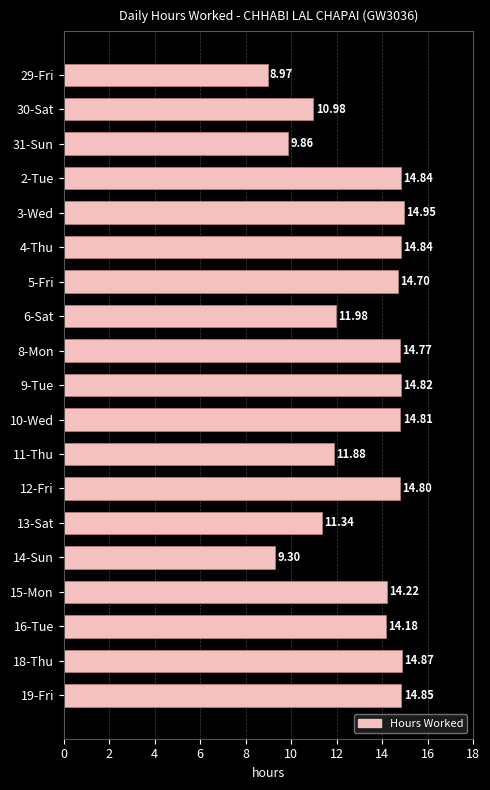

What is the difference between the second highest and minimum values?

5.9